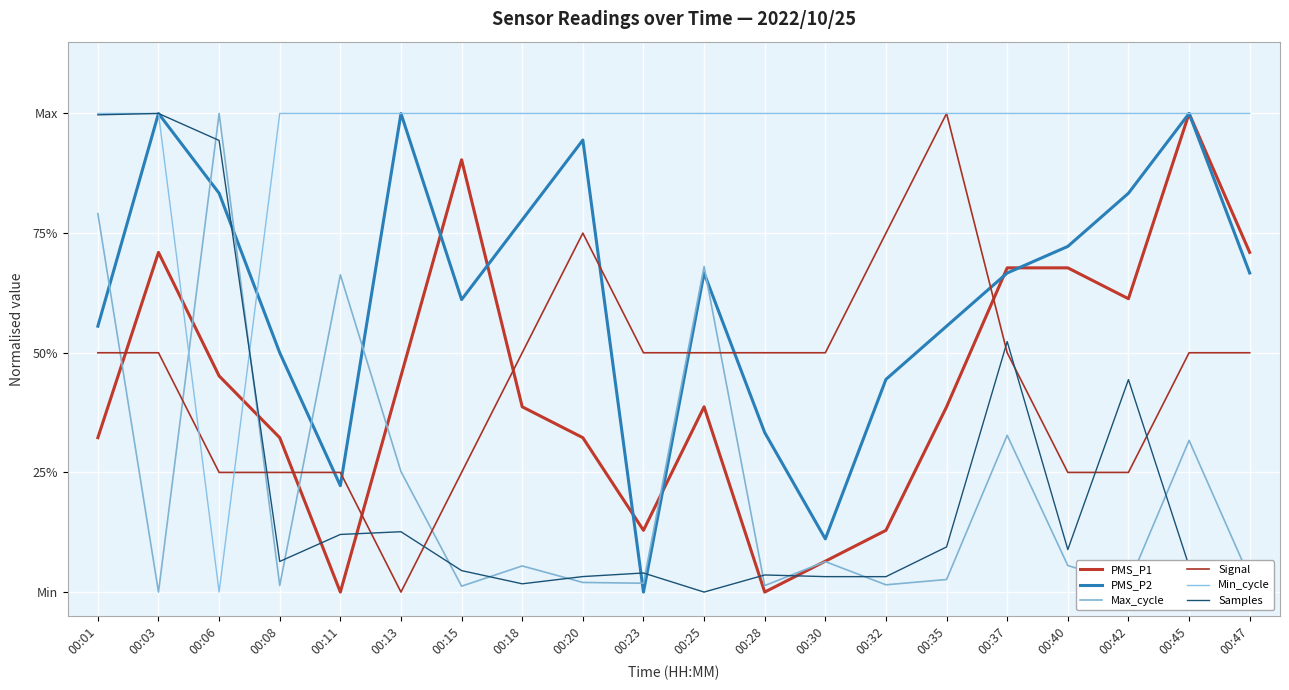

List the series in order of their peak value, highest first.

PMS_P1, PMS_P2, Max_cycle, Signal, Min_cycle, Samples